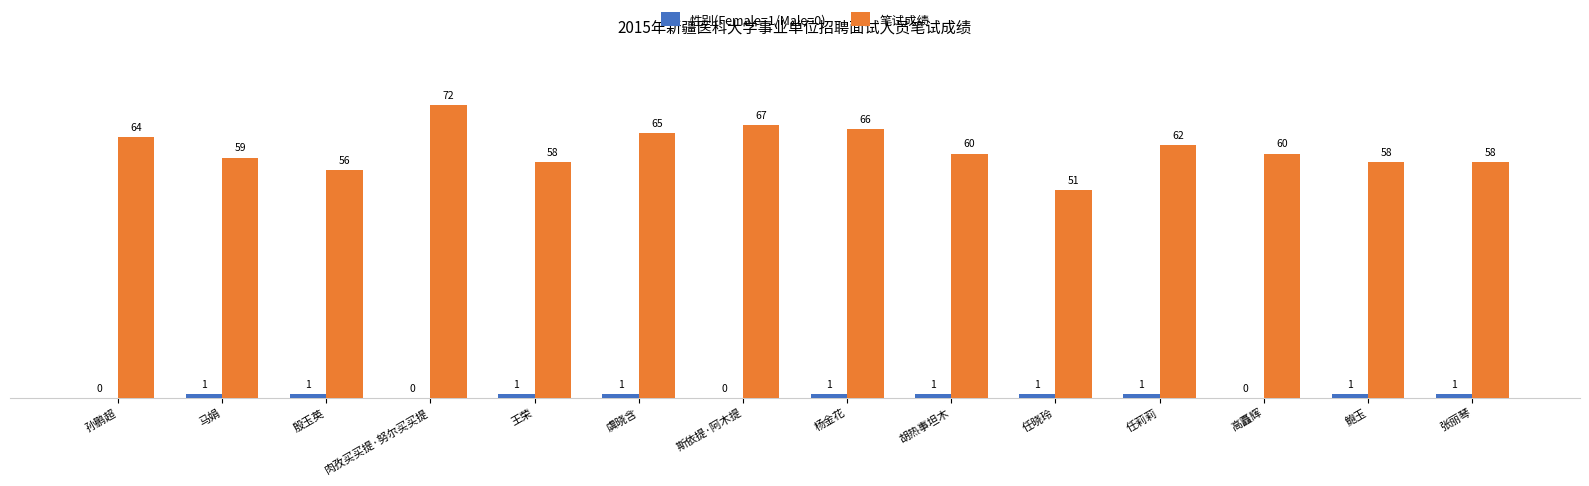

What is the maximum value for 性别(Female=1/Male=0)?

1